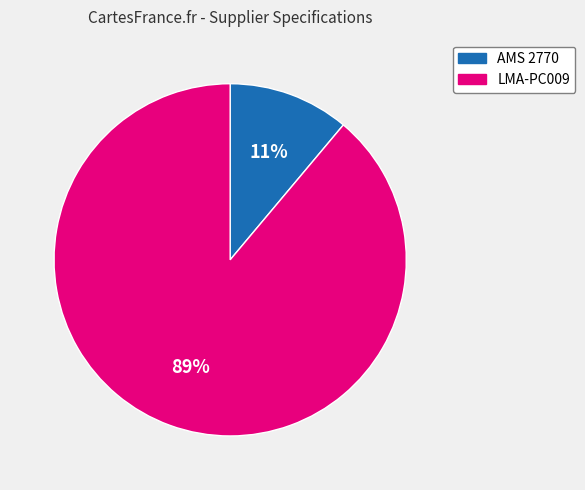

To the nearest percent, what percentage of the pie is LMA-PC009?

89%